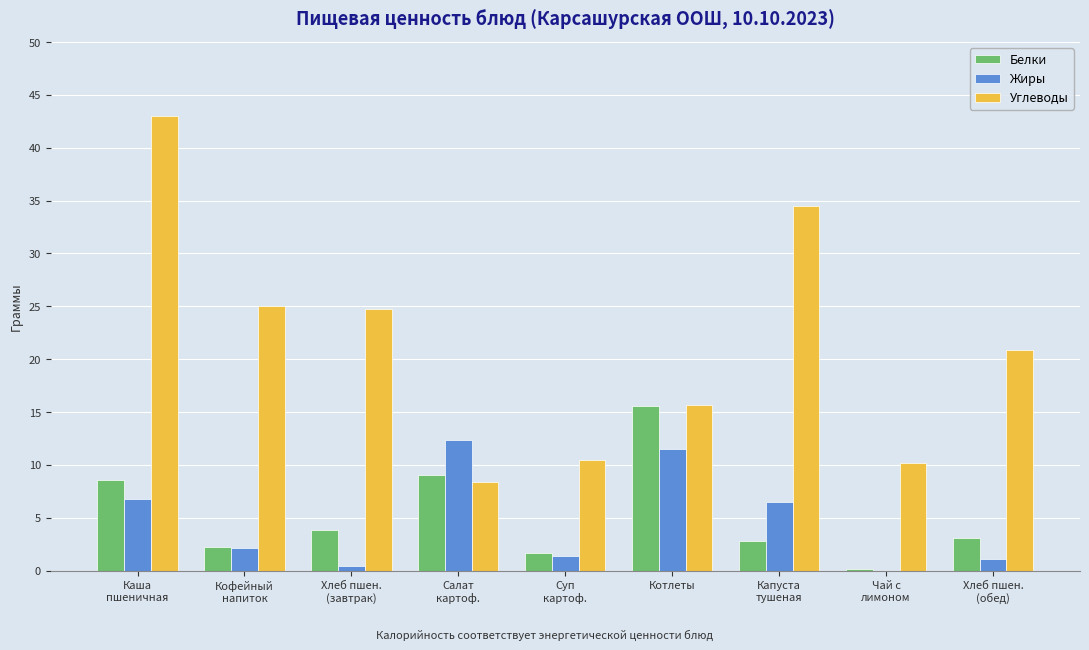

What is the highest value of the Белки series?

15.6